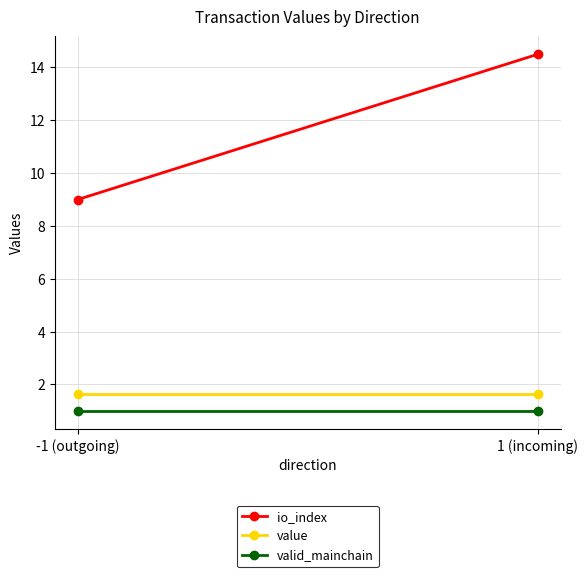

The value of io_index at -1 (outgoing) is 14.6. True or false?

False